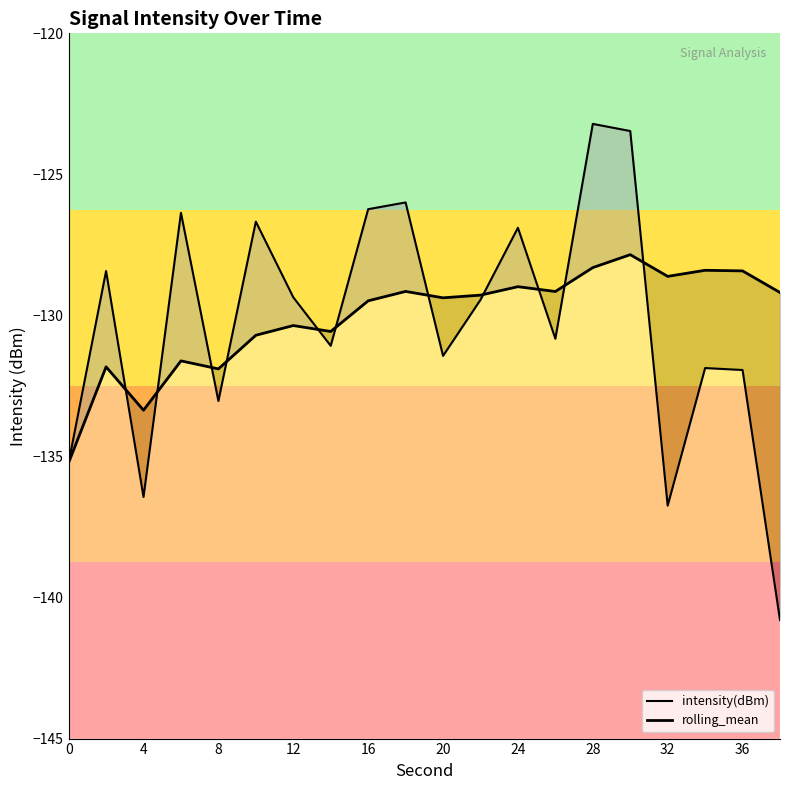

Where do rolling_mean and intensity(dBm) first cross each other?

4 and 8